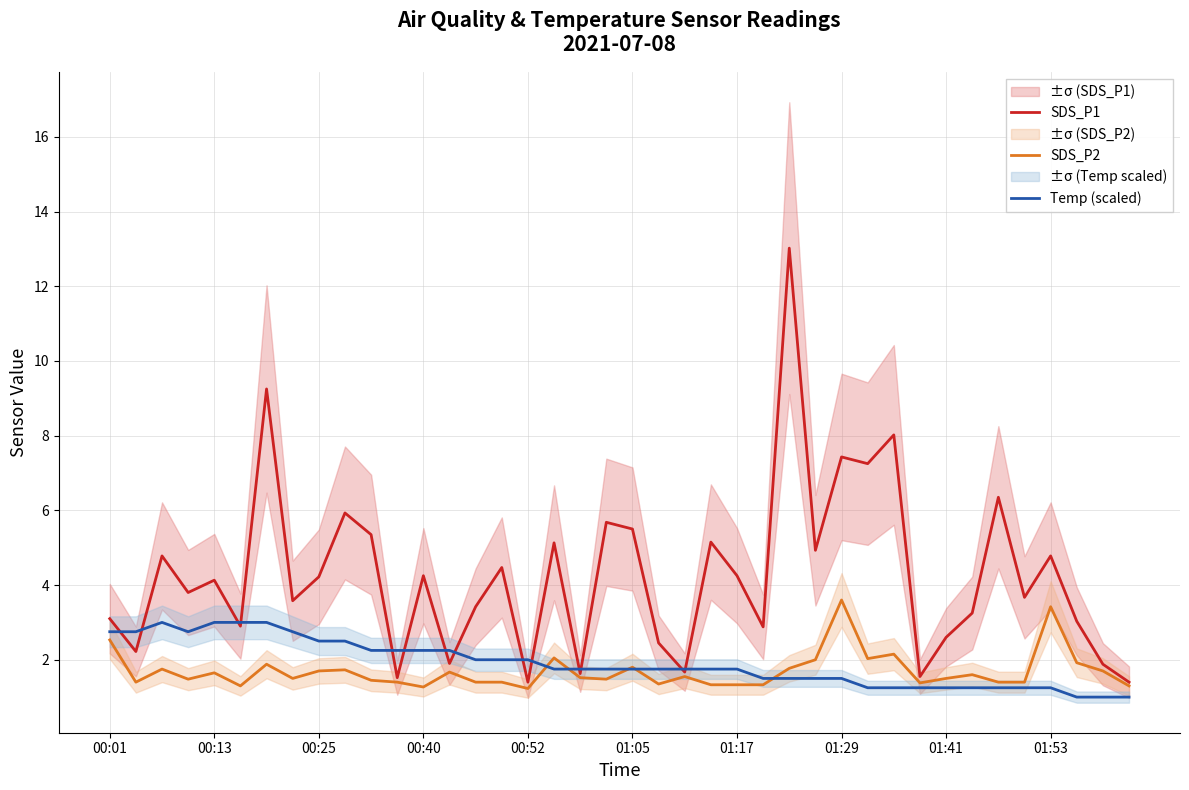

What is the sum of all Temp (scaled) values?

76.0